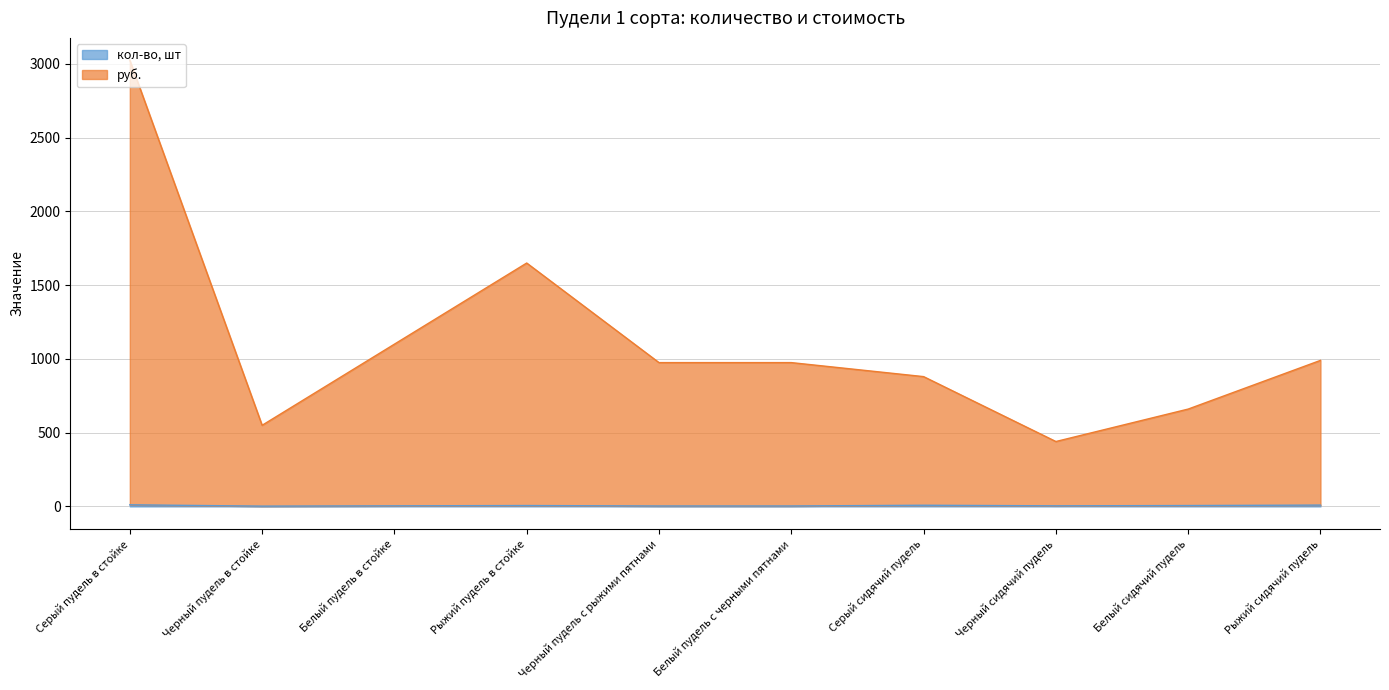

True or false: кол-во, шт and руб. intersect in this chart.

False